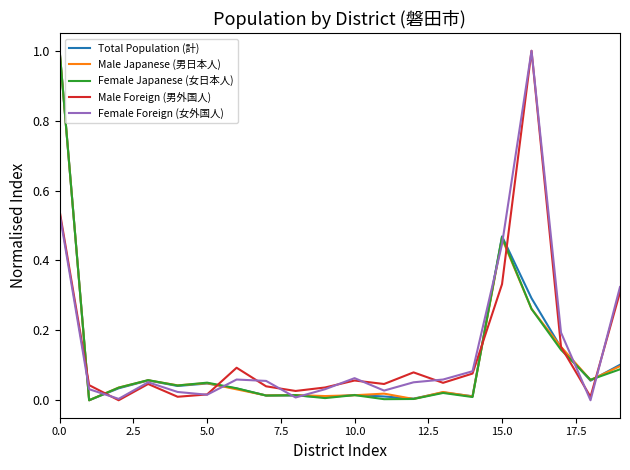

What are all the series names shown in the legend?

Total Population (計), Male Japanese (男日本人), Female Japanese (女日本人), Male Foreign (男外国人), Female Foreign (女外国人)